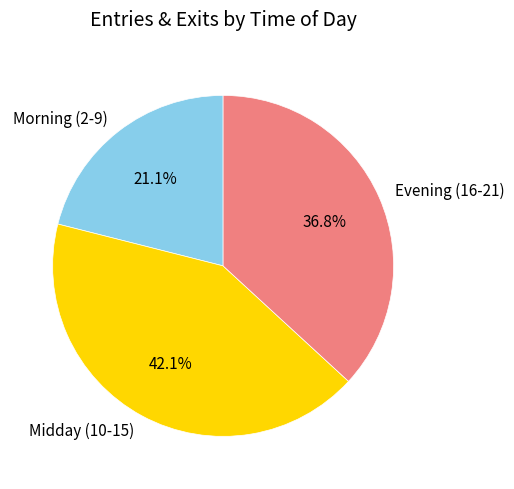

To the nearest percent, what is the average slice percentage?

33%